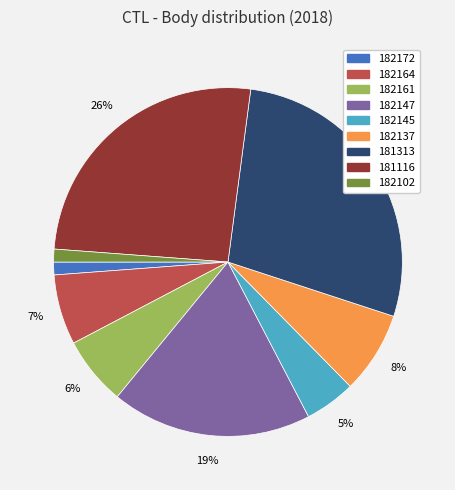

To the nearest percent, what is the average slice percentage?

11%